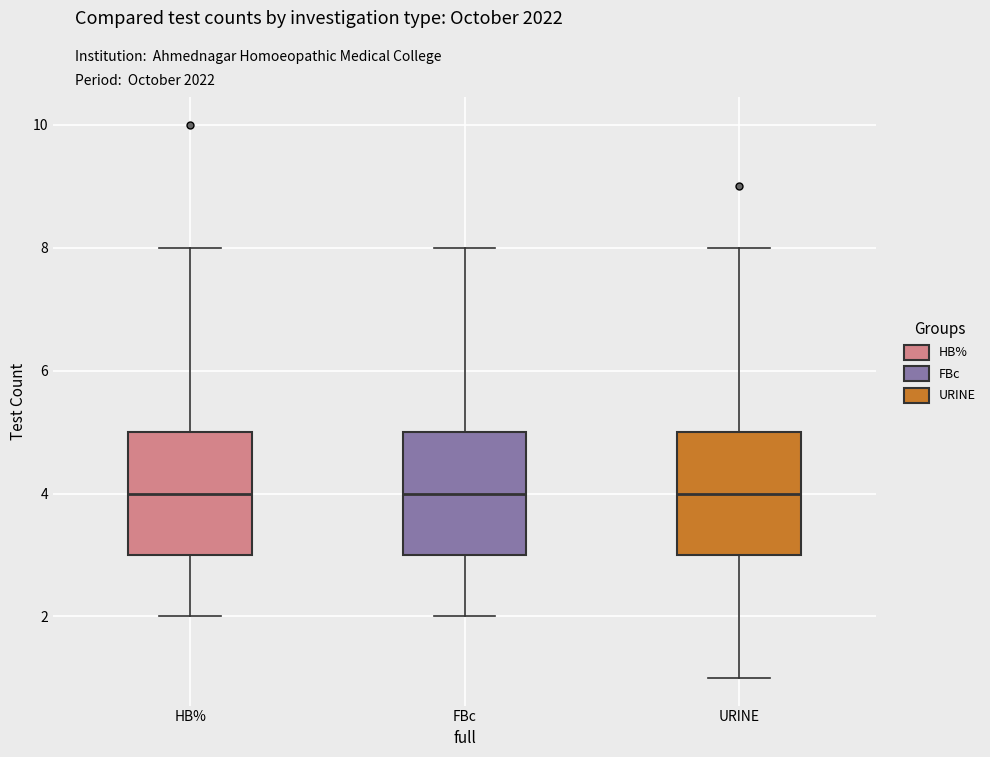

Reading left to right, transcribe this box plot: for each box, give where its median line is, the range the box spans, and where its two whiskers end, as read against the y-axis. The values are not printed on the chart, so give them approximately, as read against the axis.

HB%: median 4, box 3 to 5, whiskers 2 to 8
FBc: median 4, box 3 to 5, whiskers 2 to 8
URINE: median 4, box 3 to 5, whiskers 1 to 8